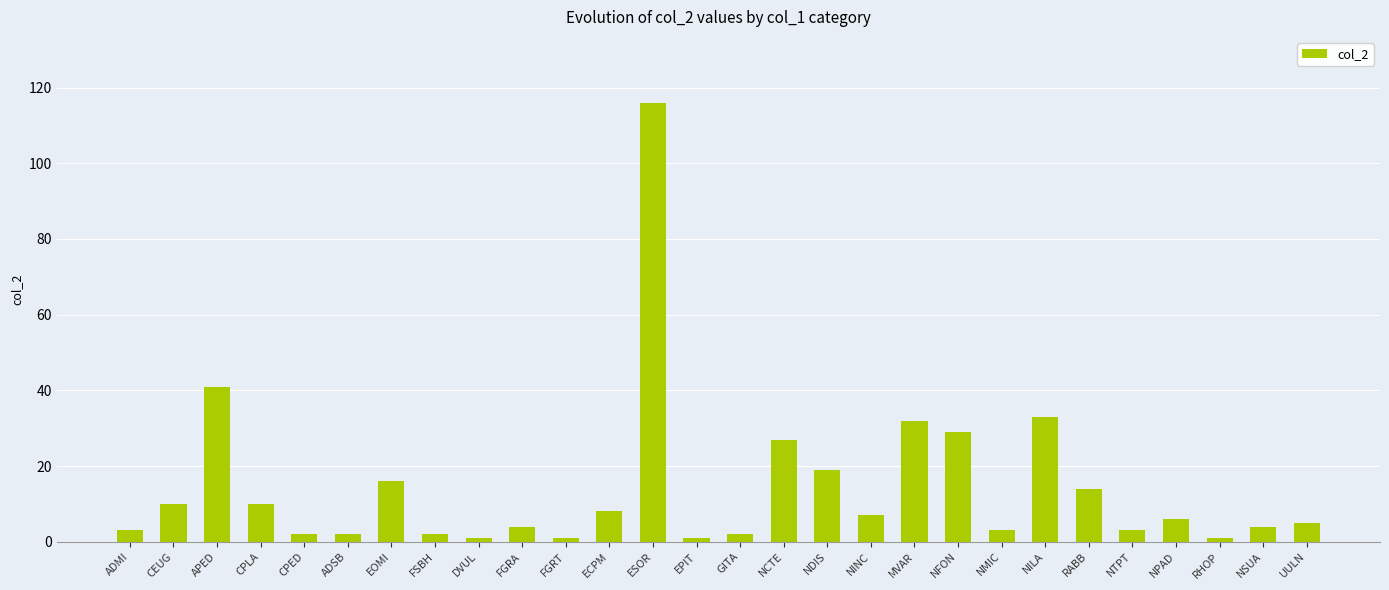

What position from the left is NINC?

18